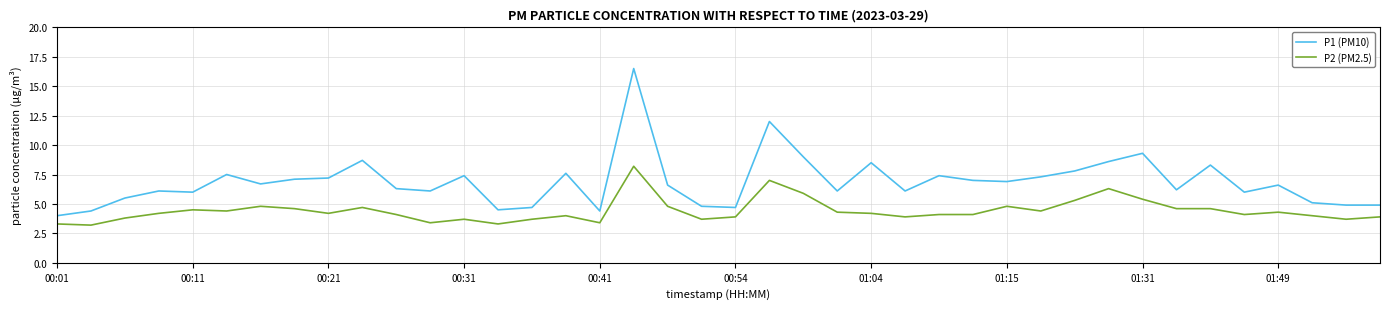

At how many categories does at least one series exceed 3?

40